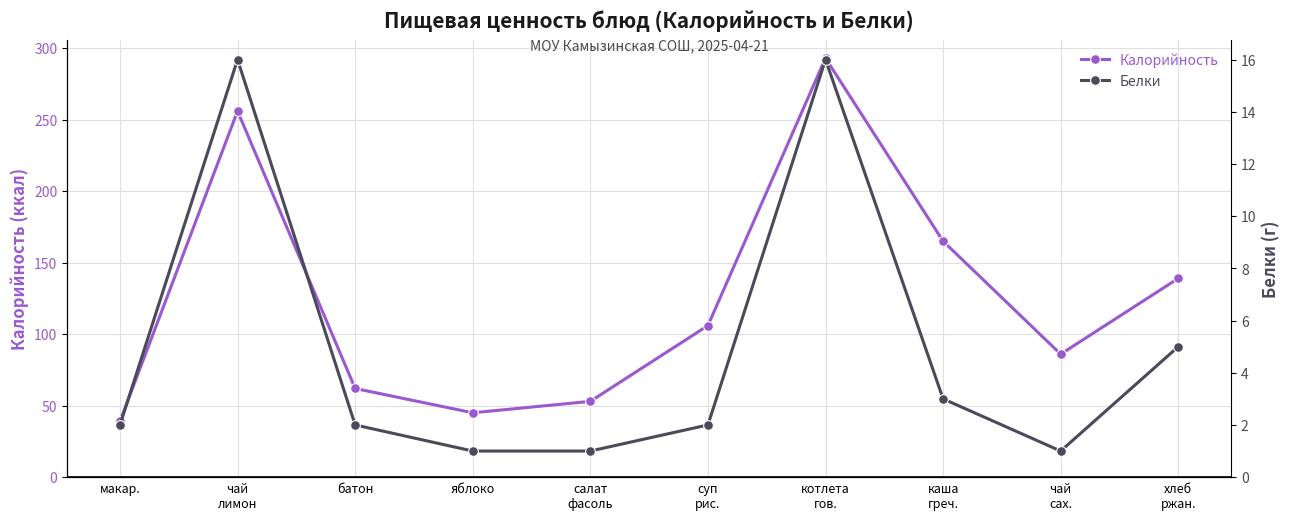

What is the label of the 4th point from the right?

котлета
гов.